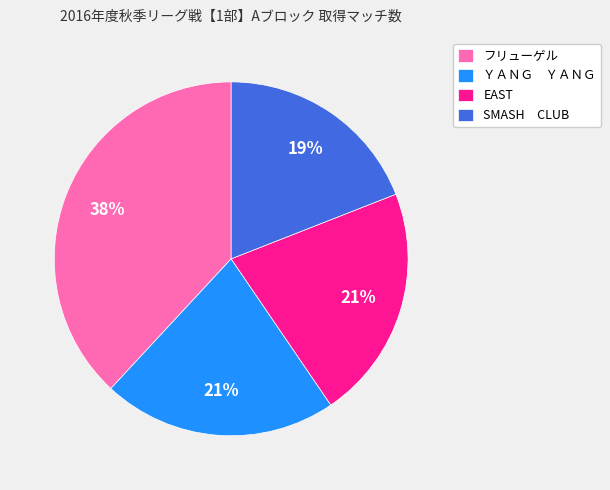

Does フリューゲル represent more than half of the total?

No